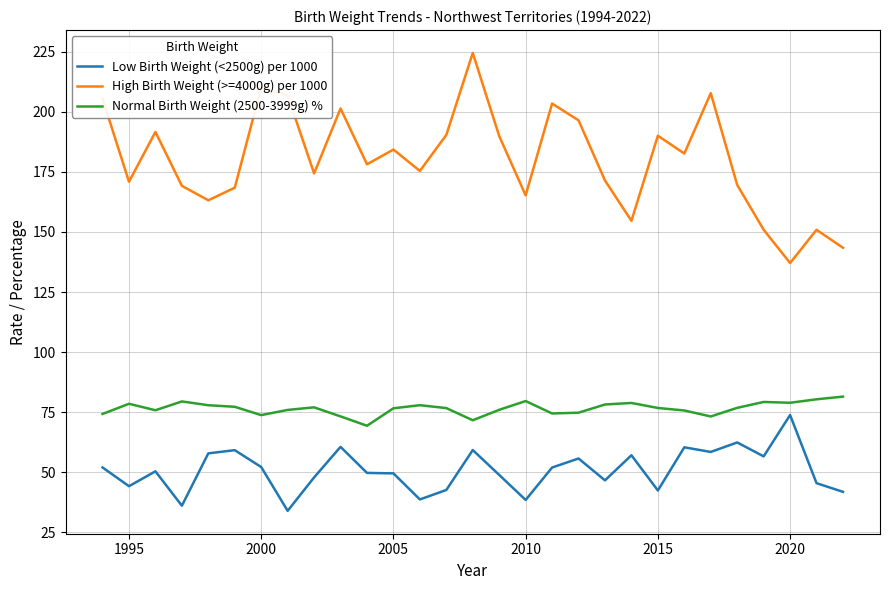

Which series has the largest total across all categories?

High Birth Weight (>=4000g) per 1000